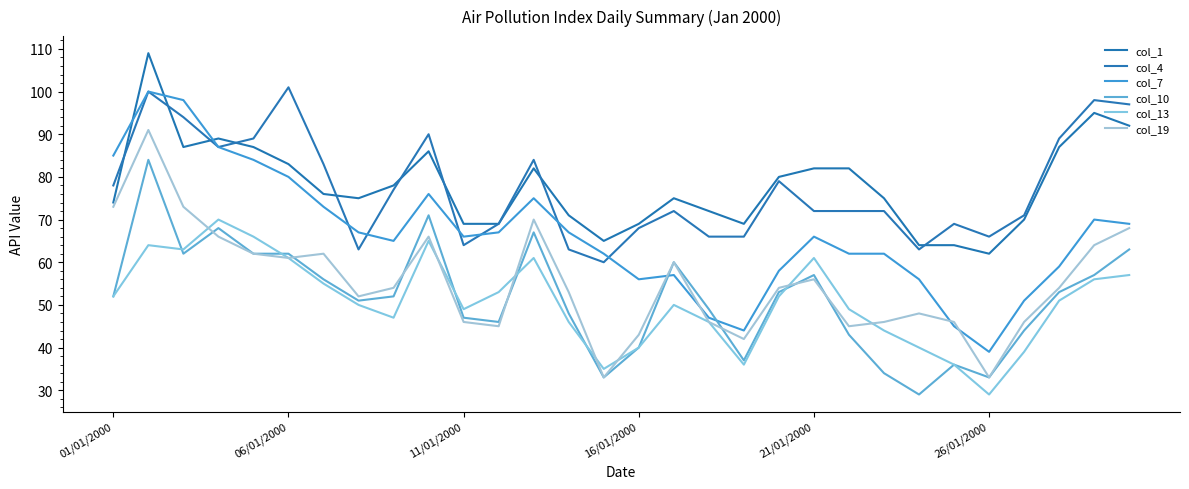

Does the chart display data point markers on the line(s)?

No